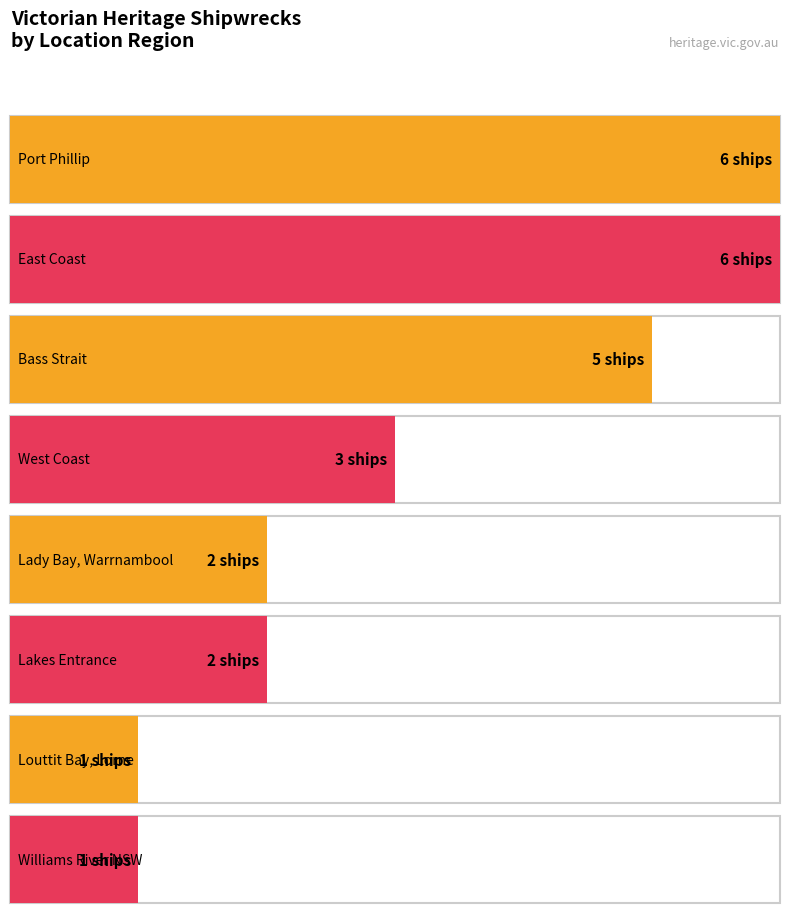

What is the sum of the values at Louttit Bay and Port Phillip?

7